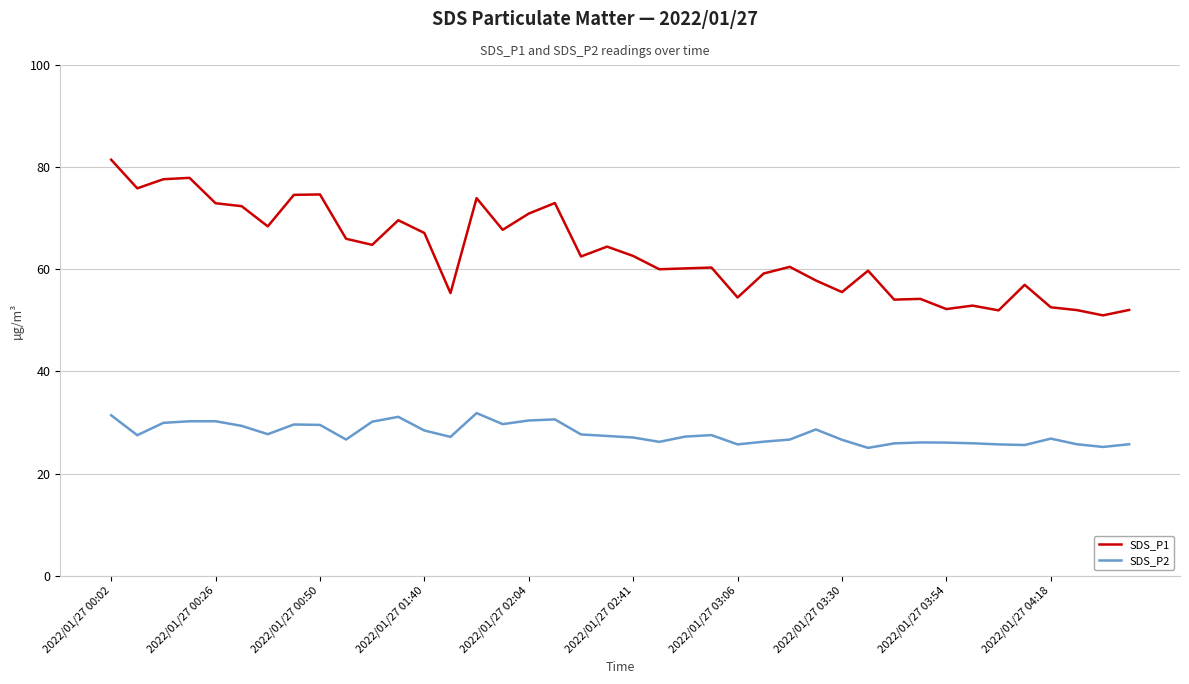

What are all the series names shown in the legend?

SDS_P1, SDS_P2